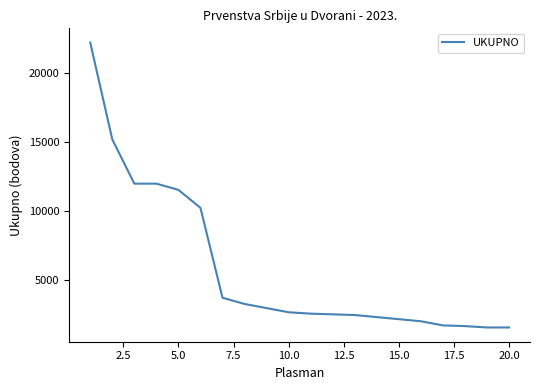

How many lines are shown in the chart?

1